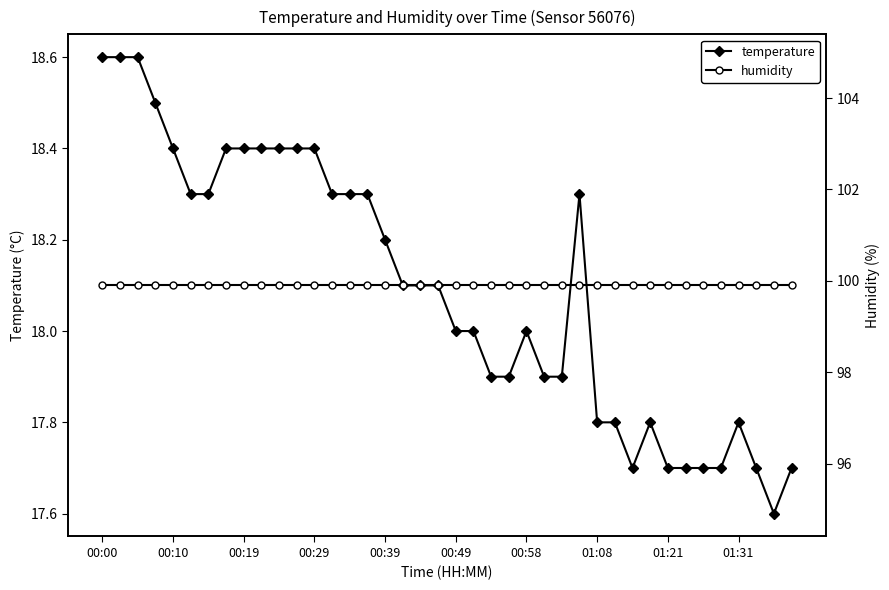

What are all the series names shown in the legend?

temperature, humidity